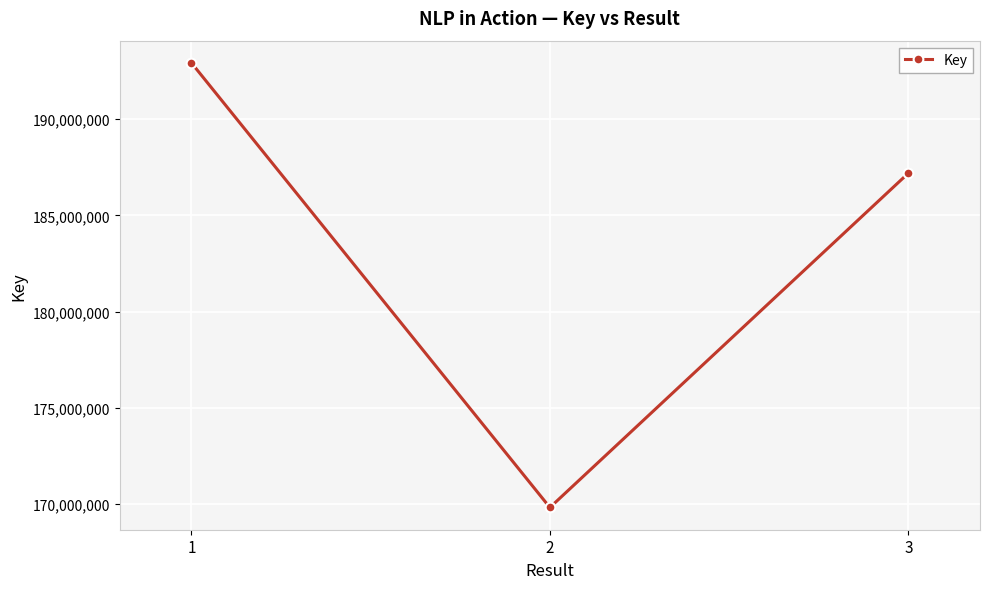

The chart shows a value of 245660233 at 3. True or false?

False